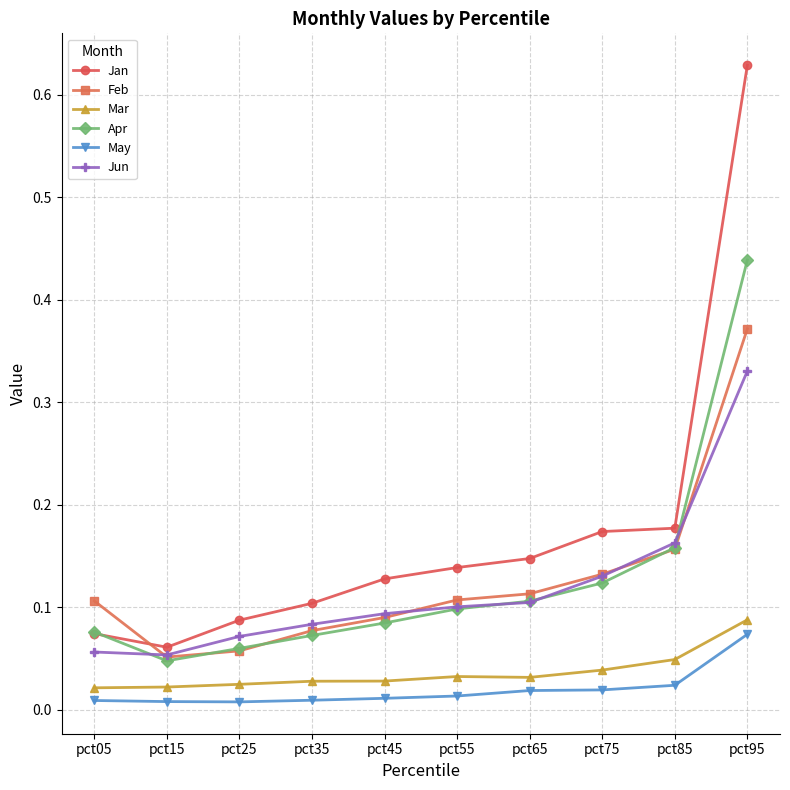

At which category is the sum across all series the highest?

pct95